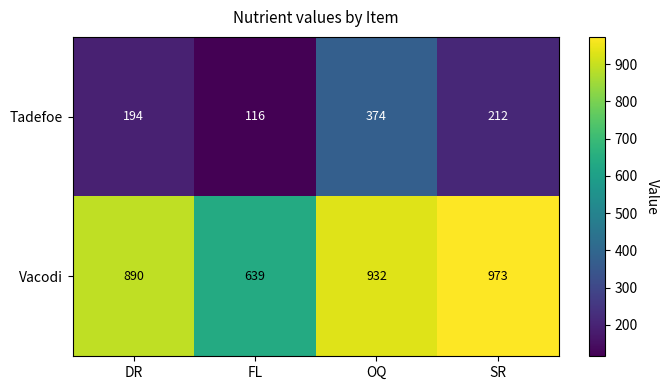

At which category does the chart reach its minimum across all series?

FL